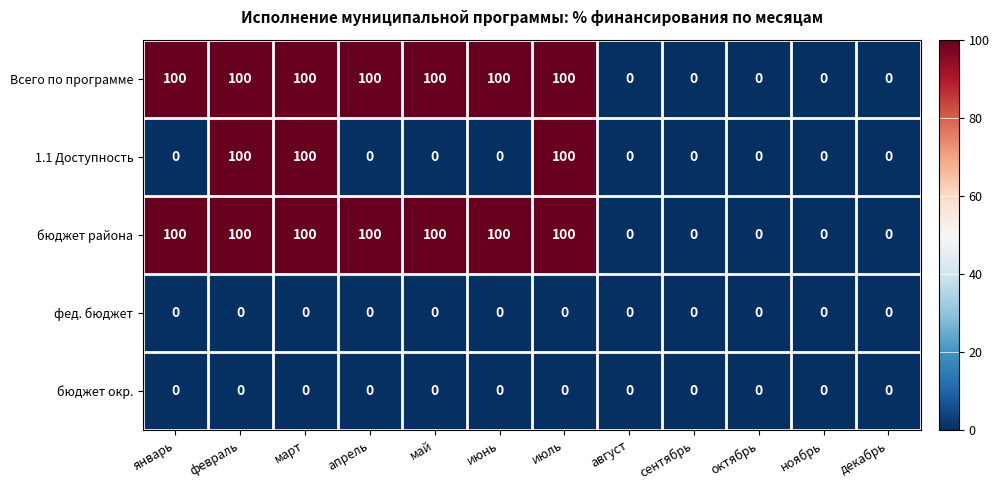

The 1.1 Доступность series shows 100 at март. True or false?

True